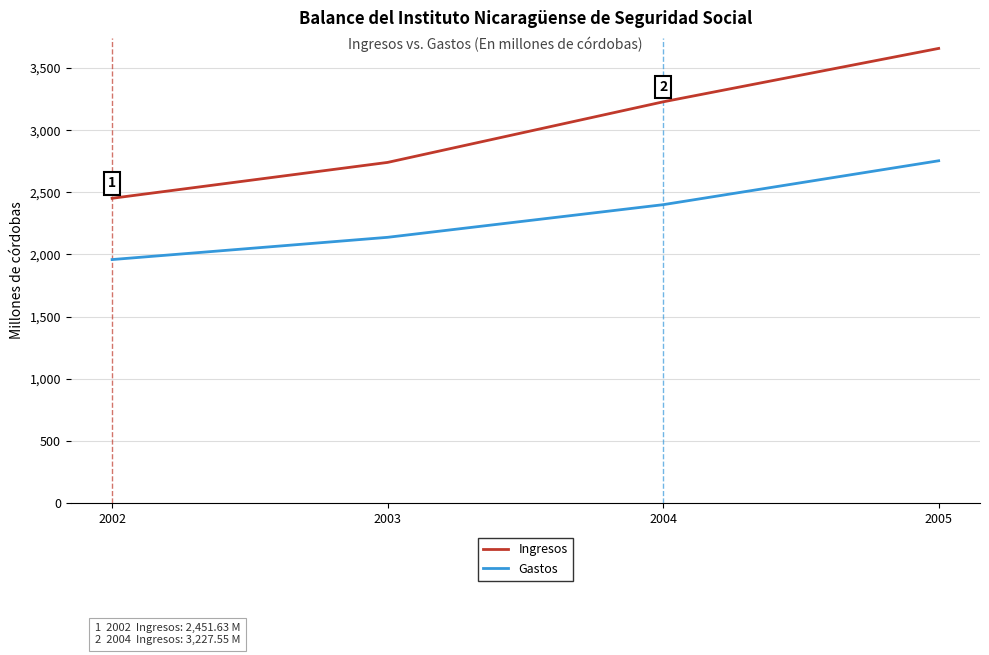

List the labels in order of Gastos value, largest first.

2005, 2004, 2003, 2002